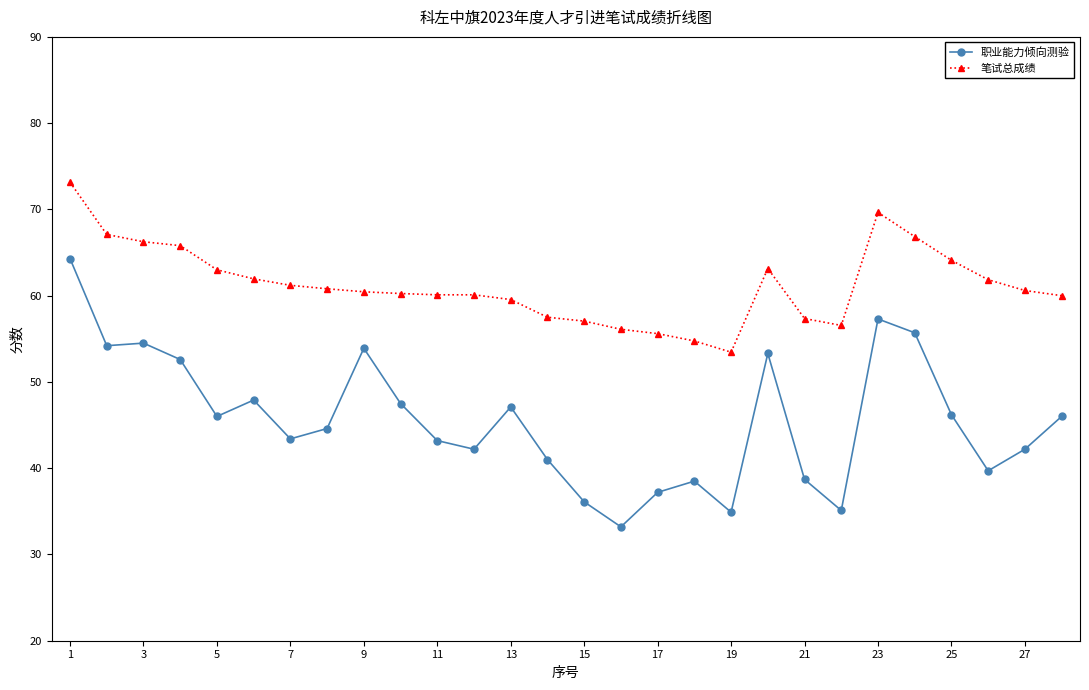

What is the minimum value shown in the chart?

33.2